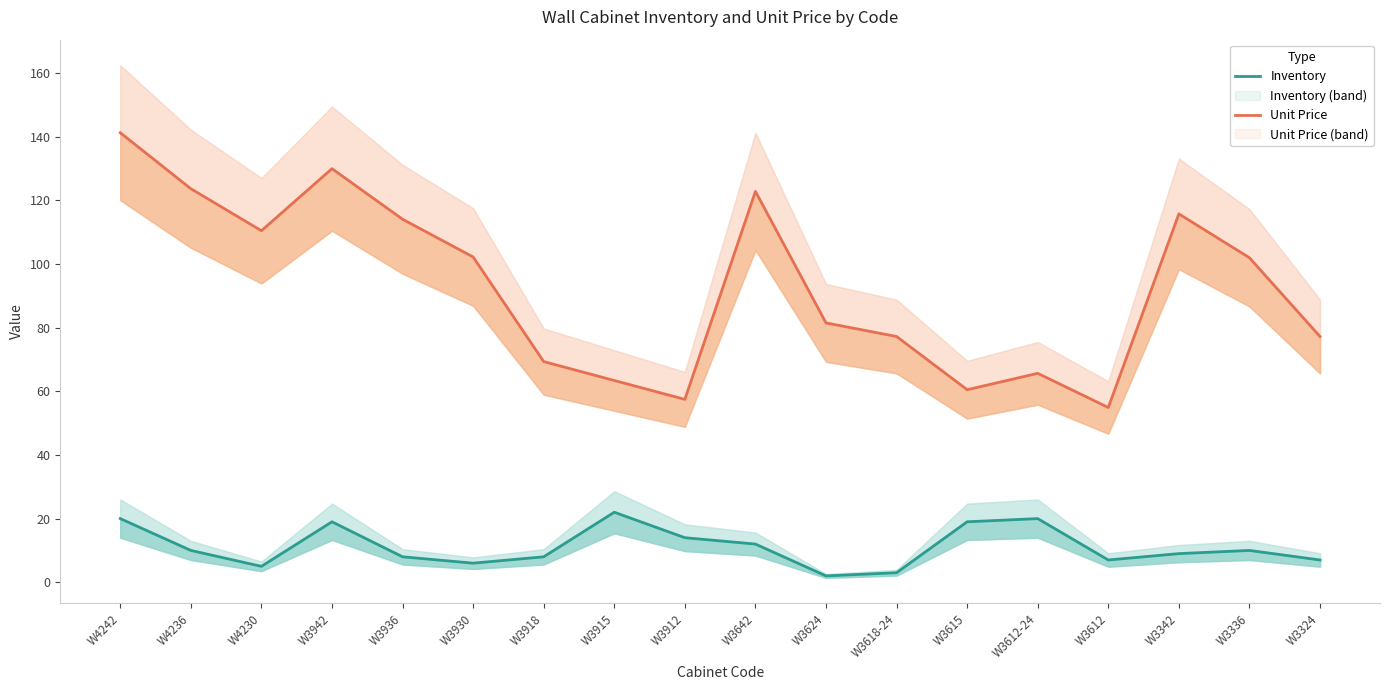

Reading right to left, list all the values displayed in this chart.

Inventory: 7.0	10.0	9.0	7.0	20.0	19.0	3.0	2.0	12.0	14.0	22.0	8.0	6.0	8.0	19.0	5.0	10.0	20.0
Unit Price: 77.2	102.0	115.7	54.9	65.6	60.5	77.2	81.5	122.8	57.5	63.4	69.3	102.2	114.0	129.9	110.4	123.6	141.2